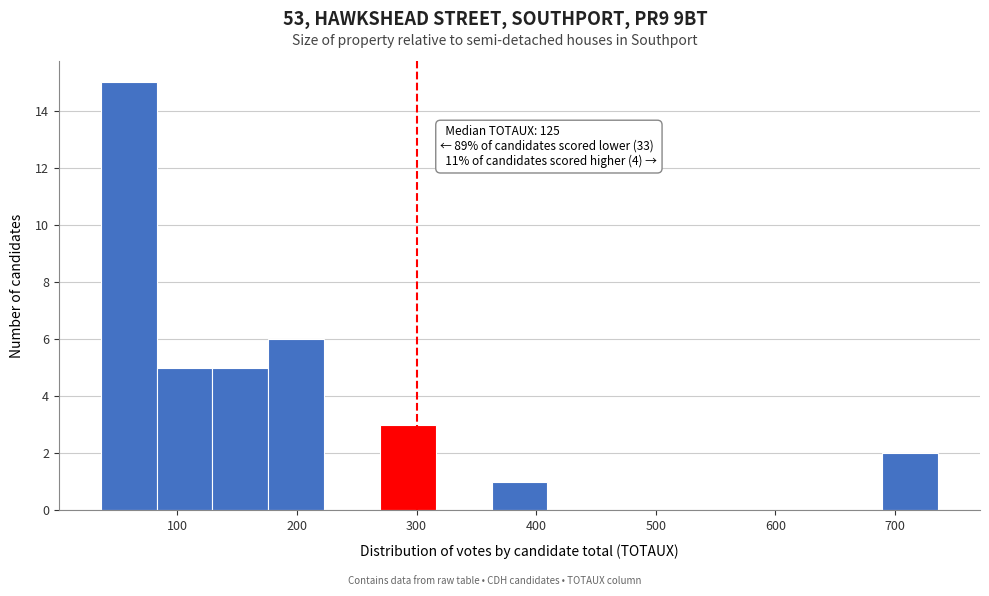

Over which range of the x-axis is the bar tallest?

40 to 80